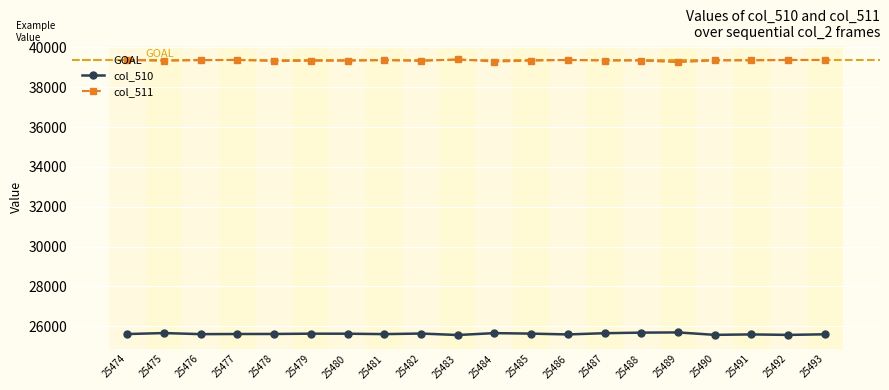

What value does the col_511 series have at 25492?

39370